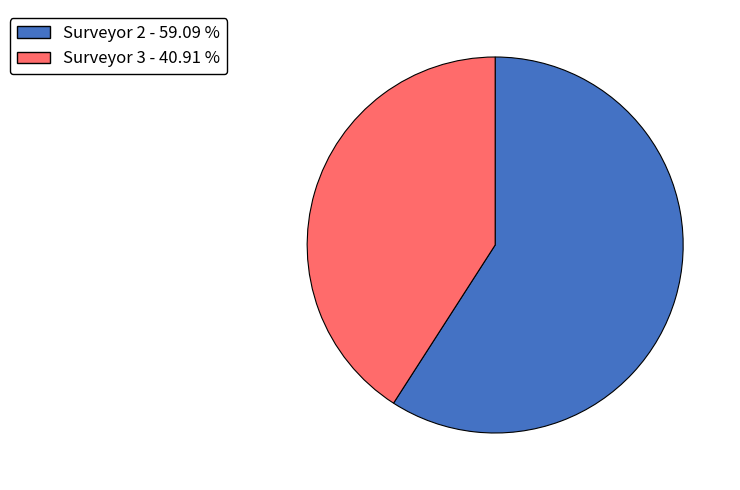

Is the sum of Surveyor 2 - 59.09 % and Surveyor 3 - 40.91 % greater than half?

Yes